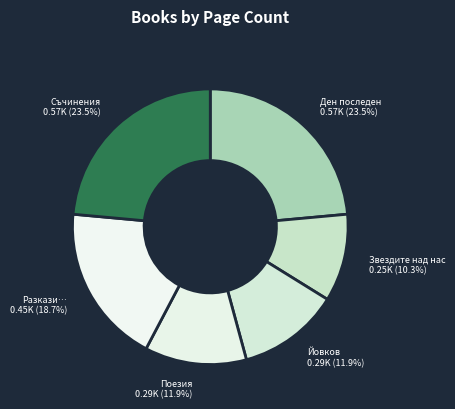

Is Разкази… the majority of the pie?

No